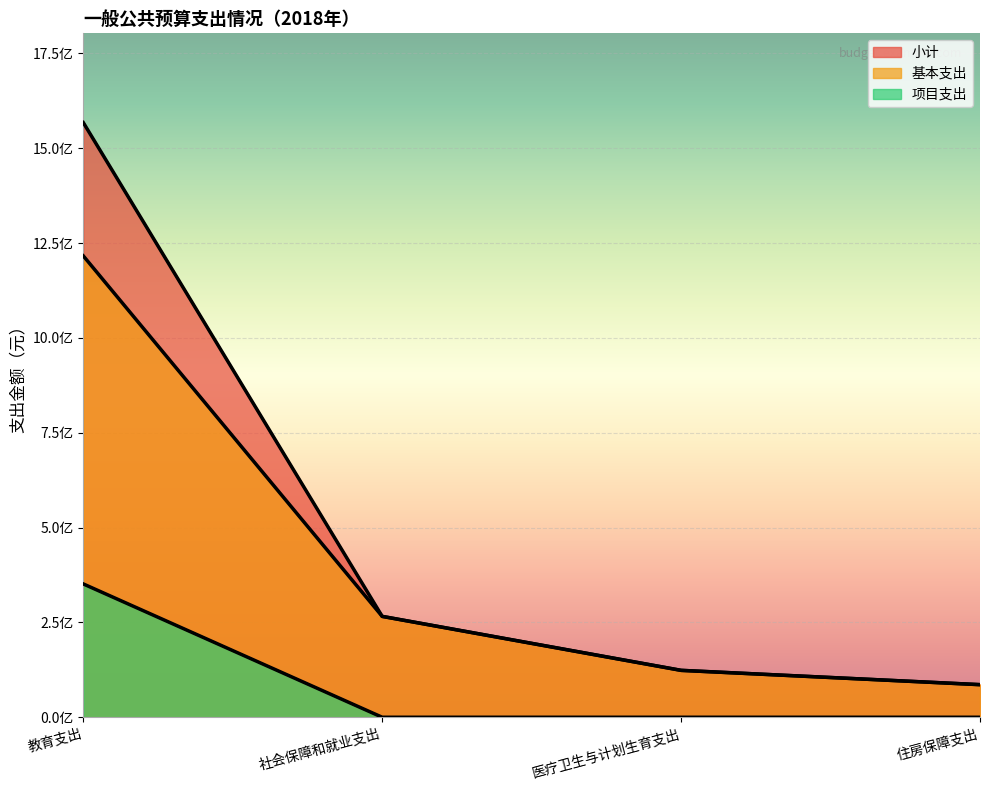

Does the chart display data point markers on the line(s)?

No